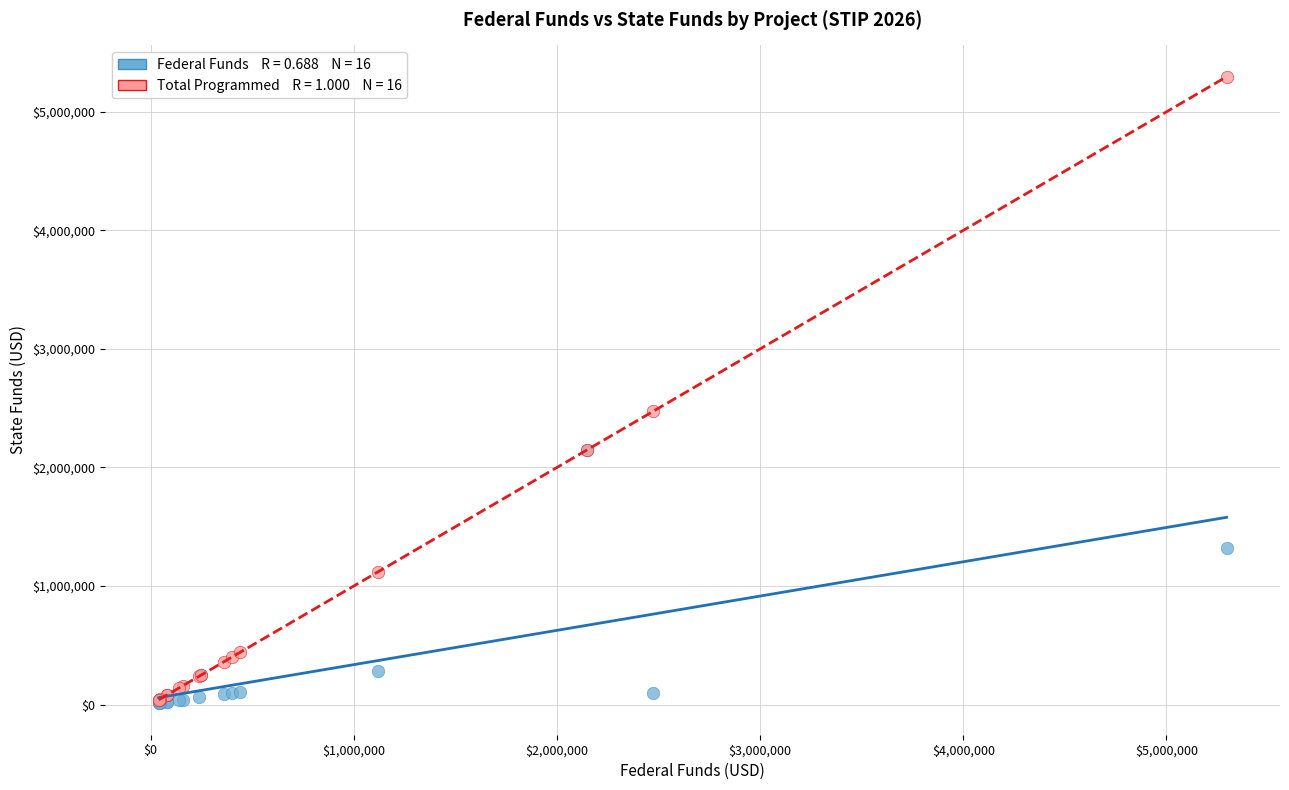

Across all series, what Y value is closest to 2653120?

2473647